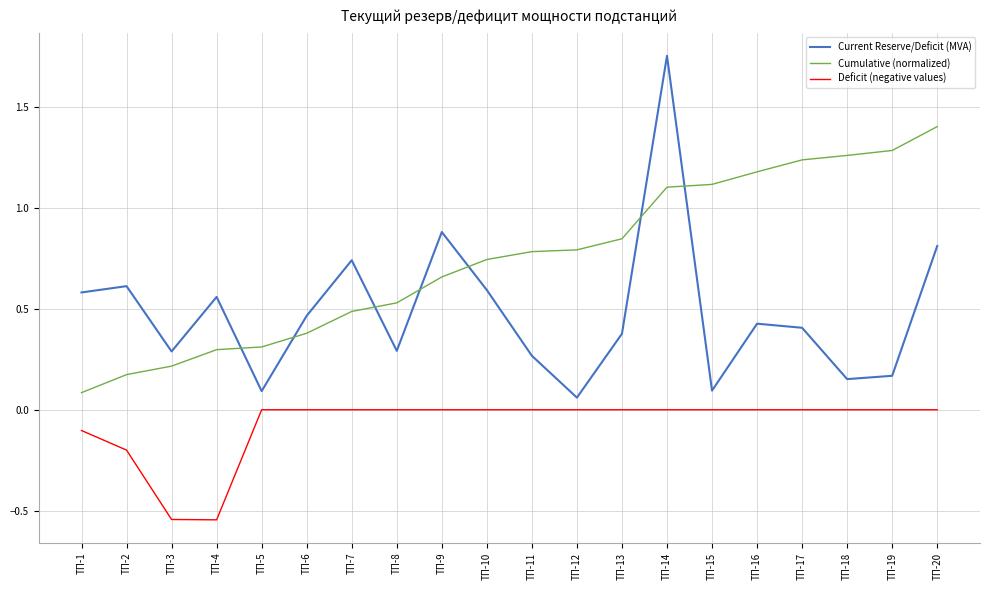

List the series in order of their peak value, highest first.

Current Reserve/Deficit (MVA), Cumulative (normalized), Deficit (negative values)